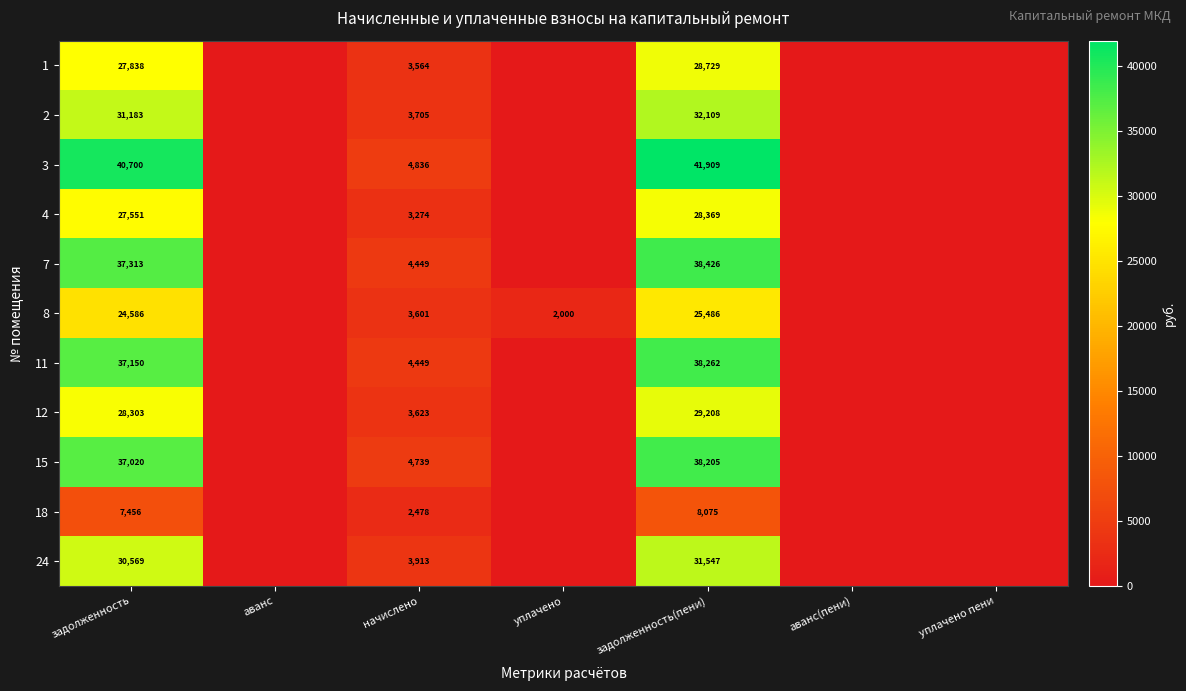

At how many categories does at least one series exceed 36886?

2